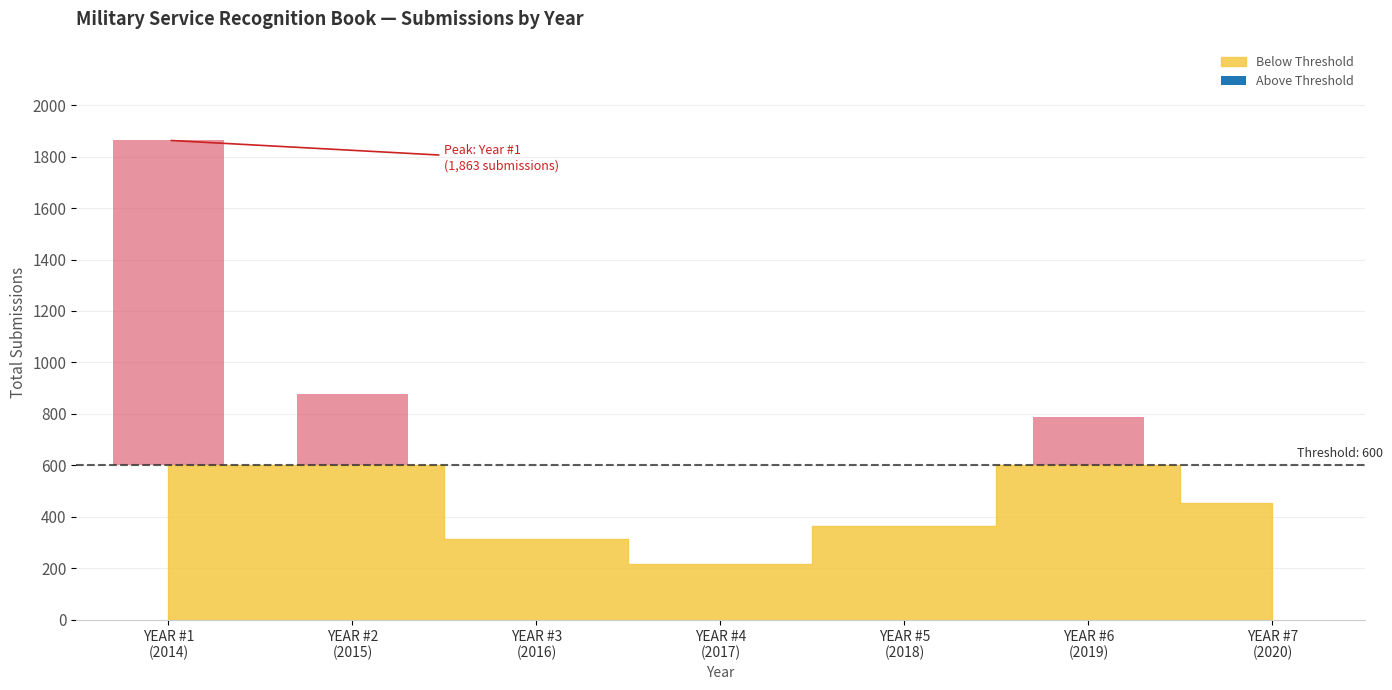

What is the label of the 2nd bar from the left?

YEAR #2
(2015)